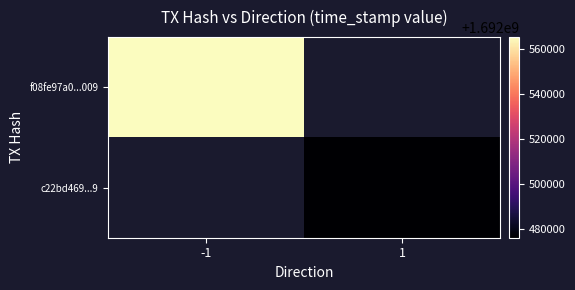

Is the value of c22bd469...9 at -1 greater than the value of f08fe97a0...009 at 1?

No